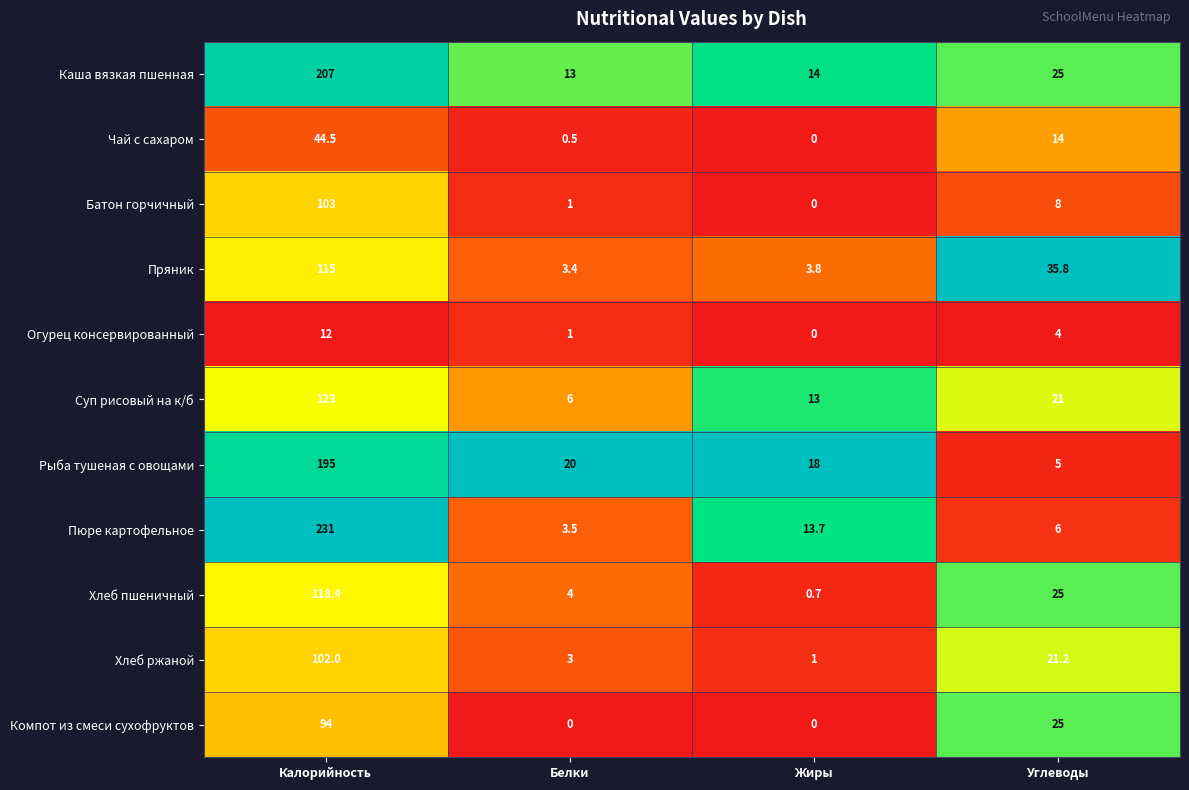

How many categories are shown in the chart?

4